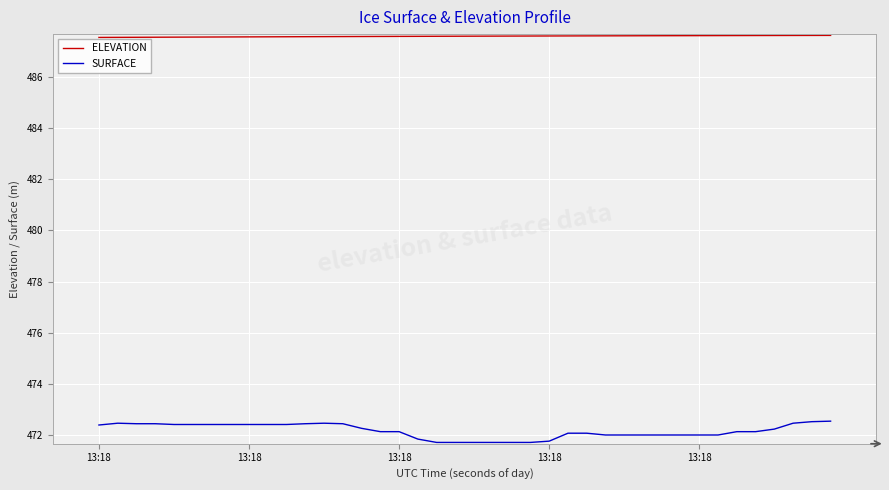

True or false: ELEVATION and SURFACE cross at least once.

False